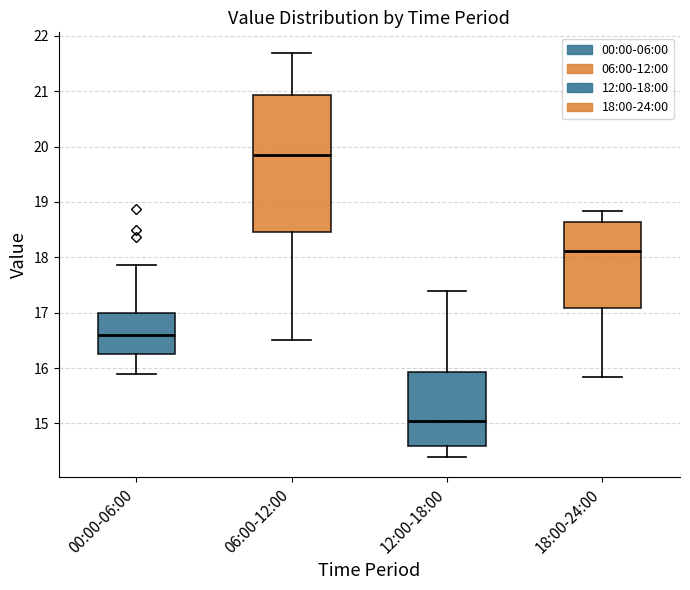

Comparing the boxes themselves (not the whiskers), which one is the tallest?

06:00-12:00